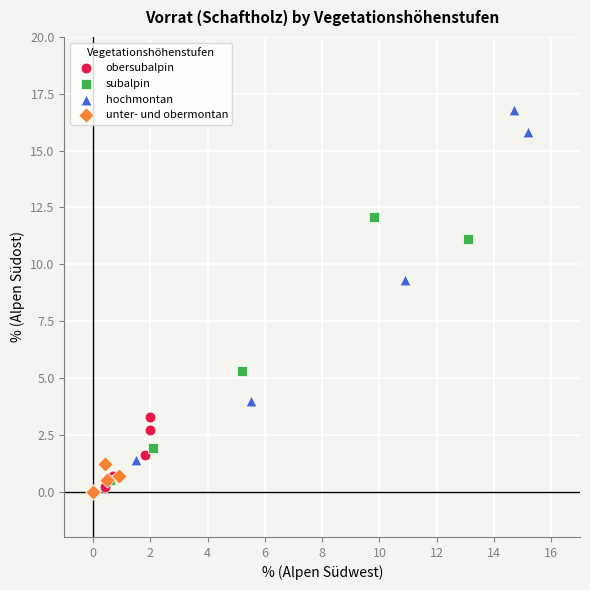

Which series has the widest spread of Y values?

hochmontan